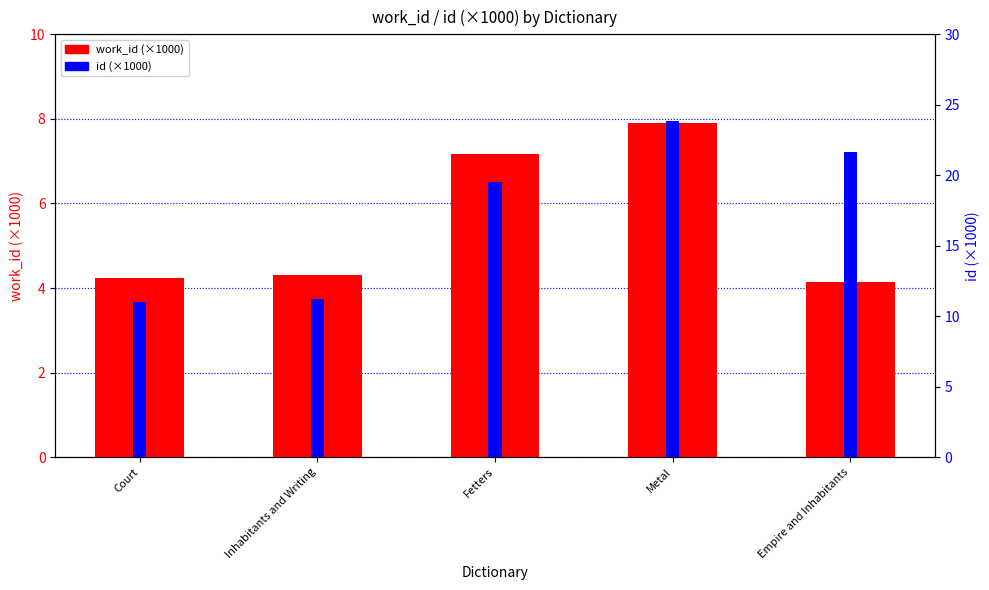

Are the bars horizontal?

No